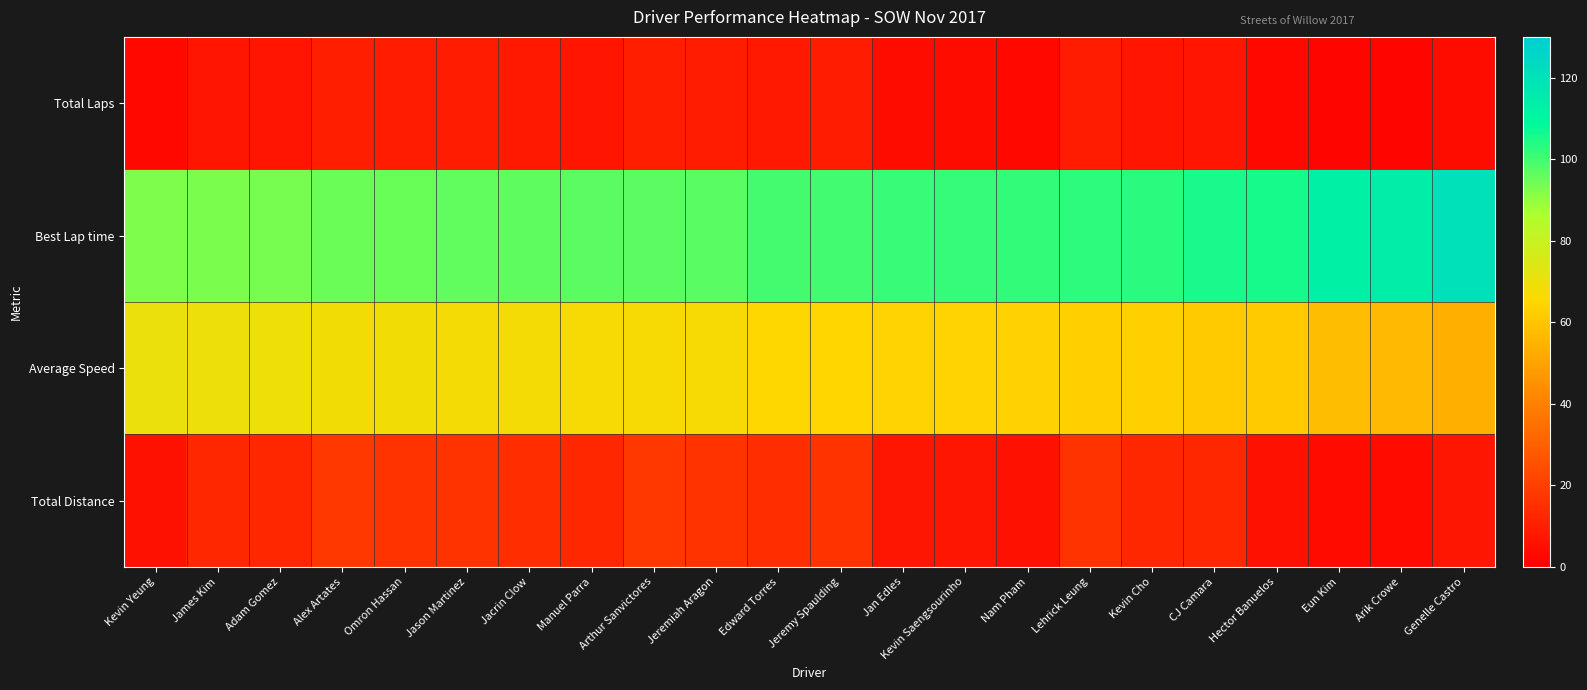

Between Jacrin Clow and Jason Martinez, which is larger?

Jason Martinez